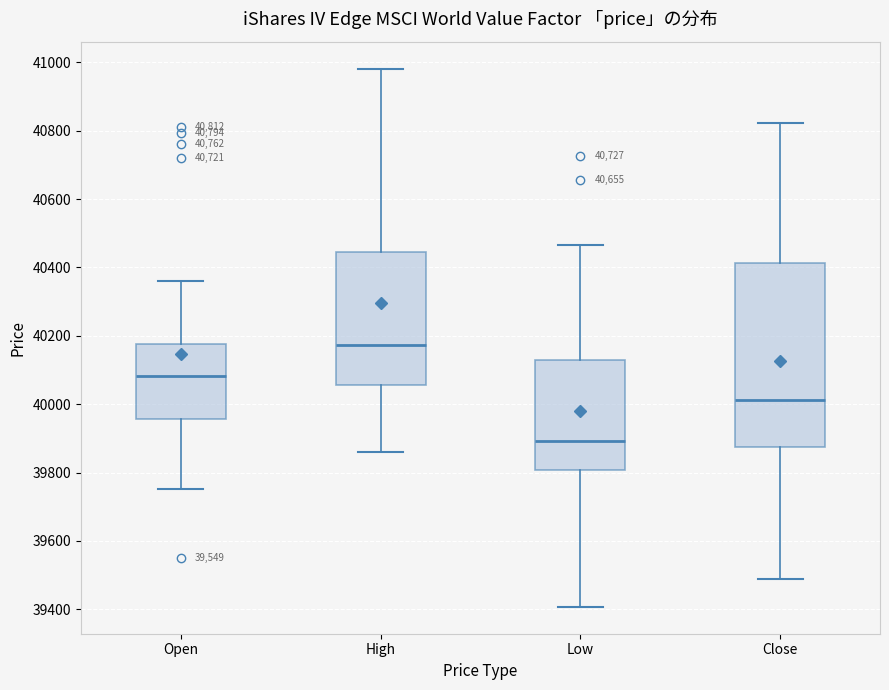

Which box's median line is the lowest?

Low